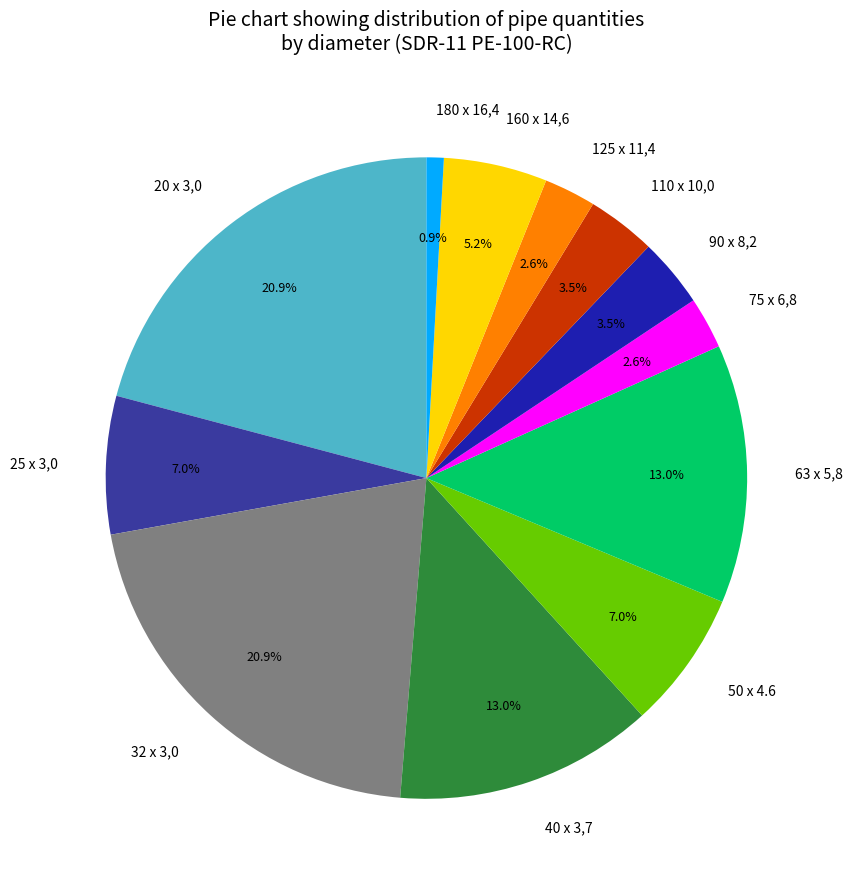

Which slice is the smallest?

180 x 16,4